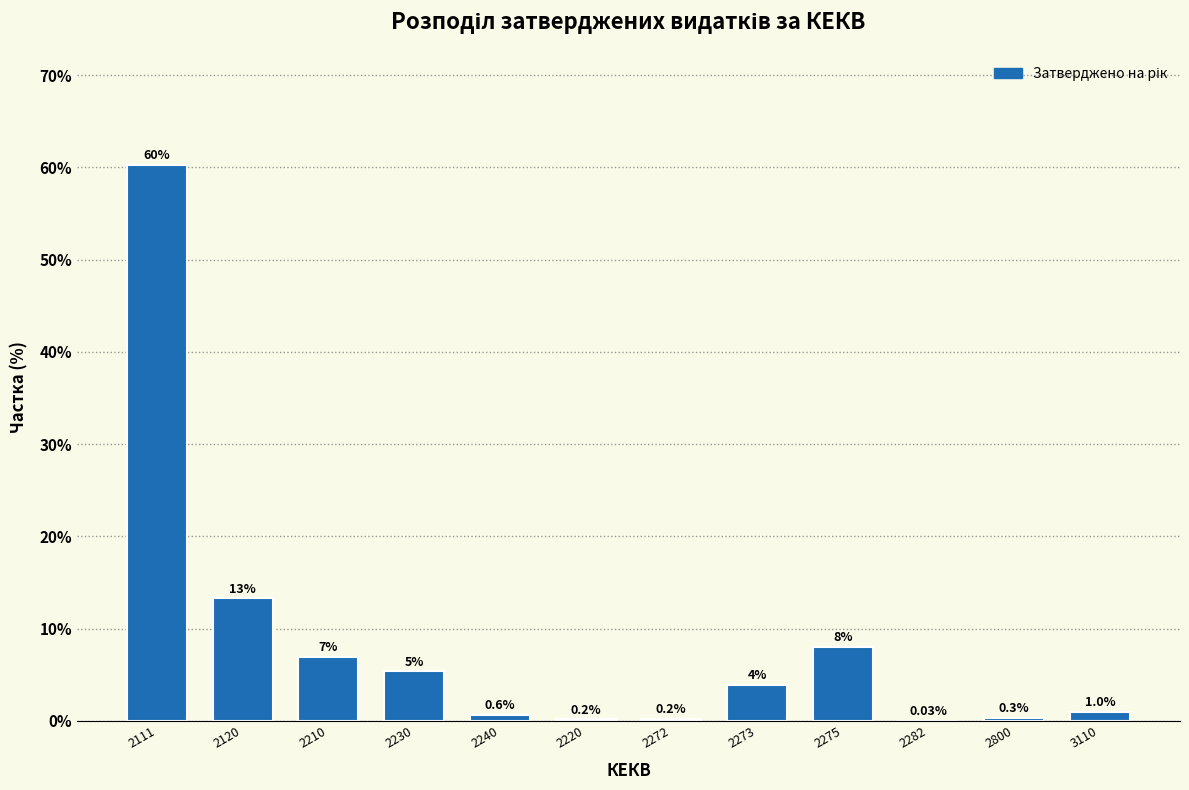

What is the change in value from 2282 to 3110?

+1.0